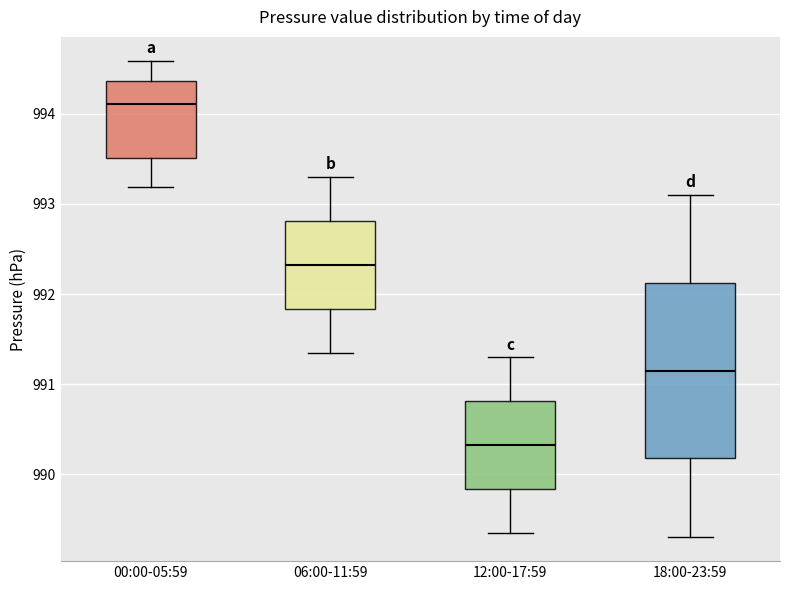

Which box has the lowest median line?

12:00-17:59